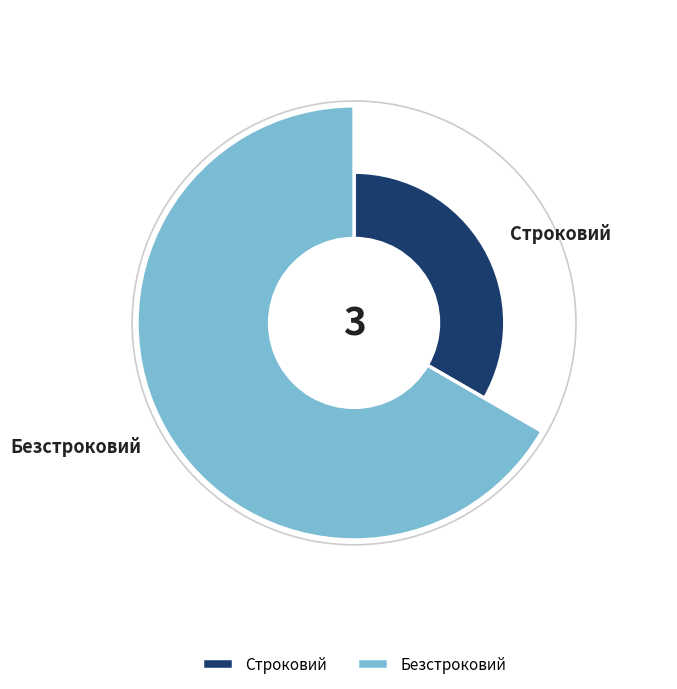

What is the smallest slice in the pie chart?

Строковий